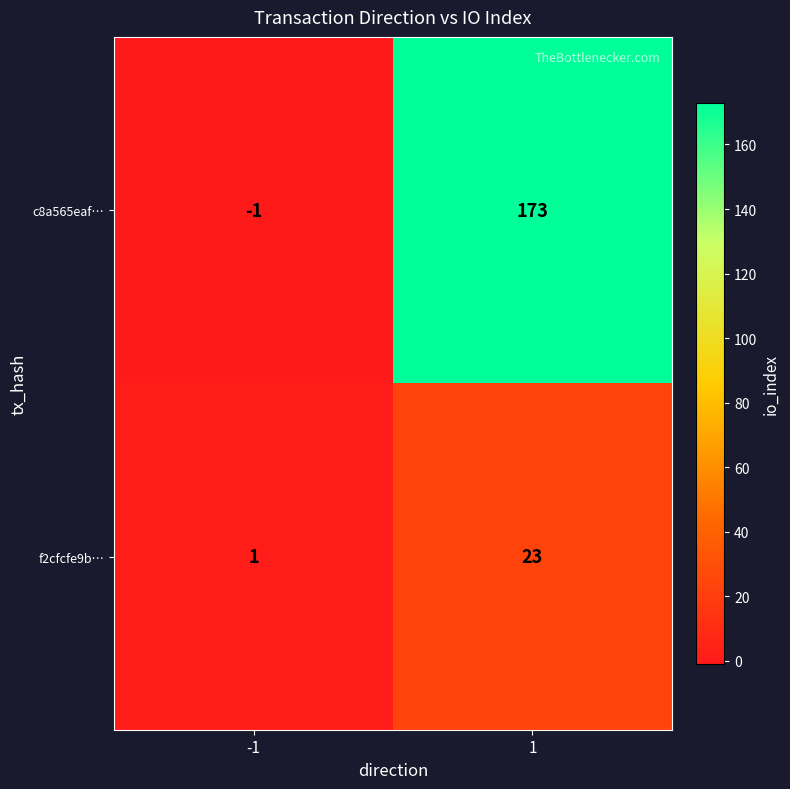

What is the maximum value shown in the chart?

173